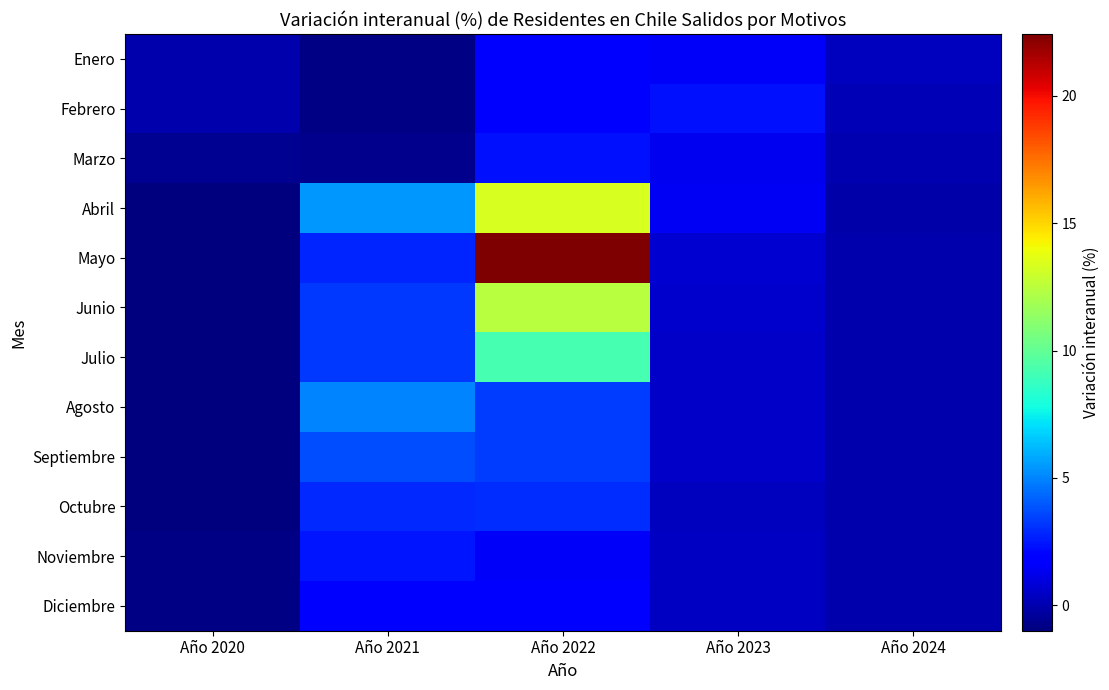

How many distinct data groups are displayed?

12